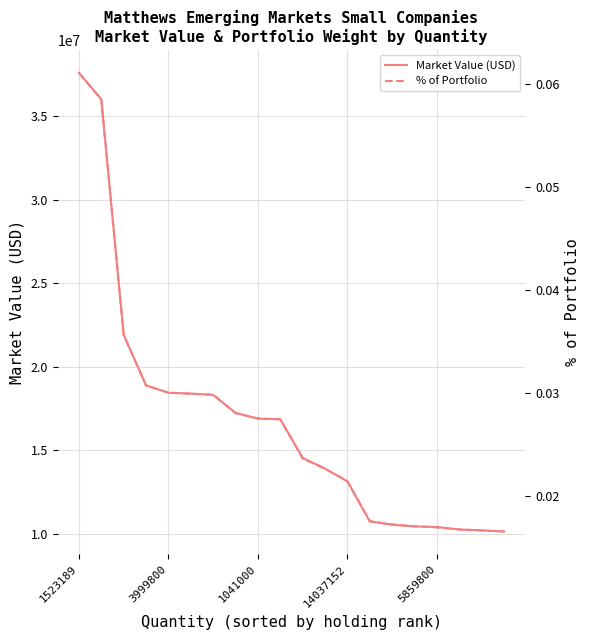

What is the lowest value of the Market Value (USD) series?

10150443.2